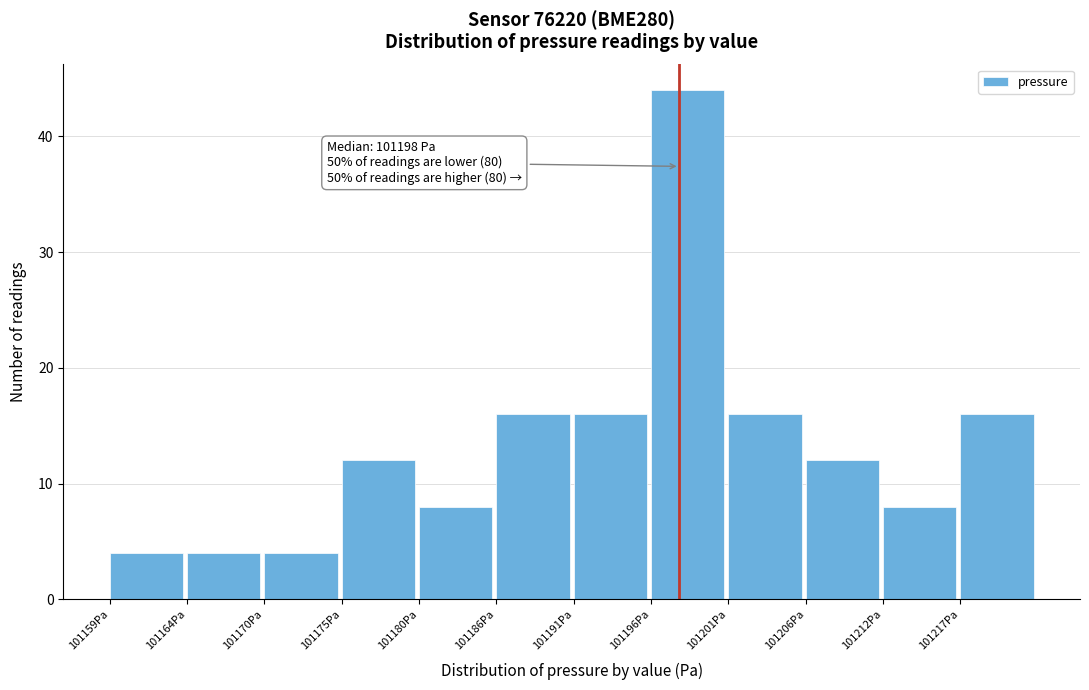

Which range on the x-axis has the tallest bar?

101196 to 101201